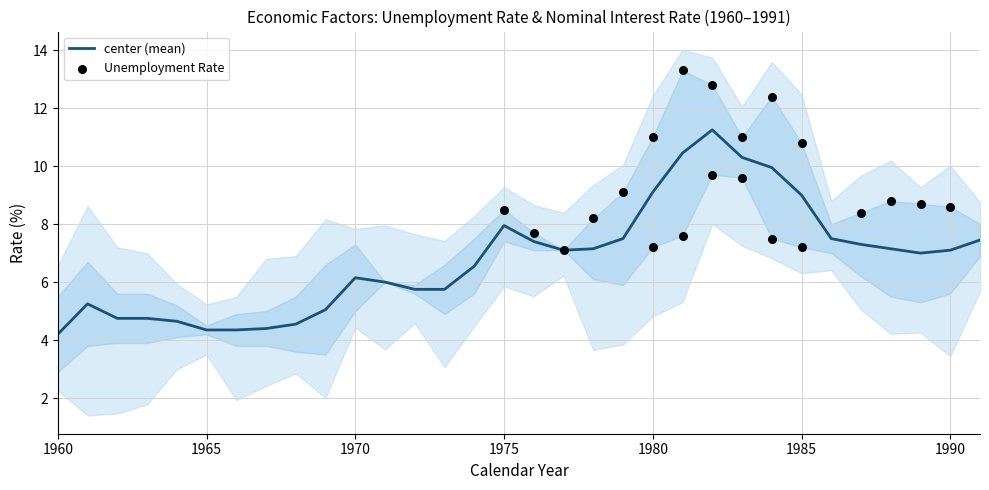

True or false: center (mean) has a value of 11.3 at 1975.

False